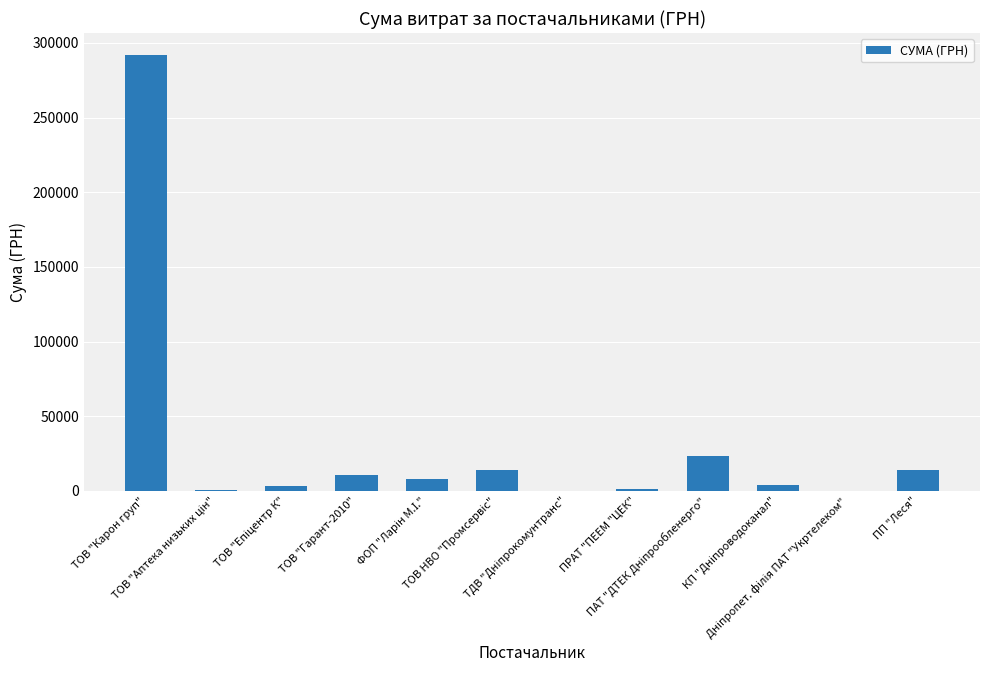

What is the maximum value shown in the chart?

291996.0